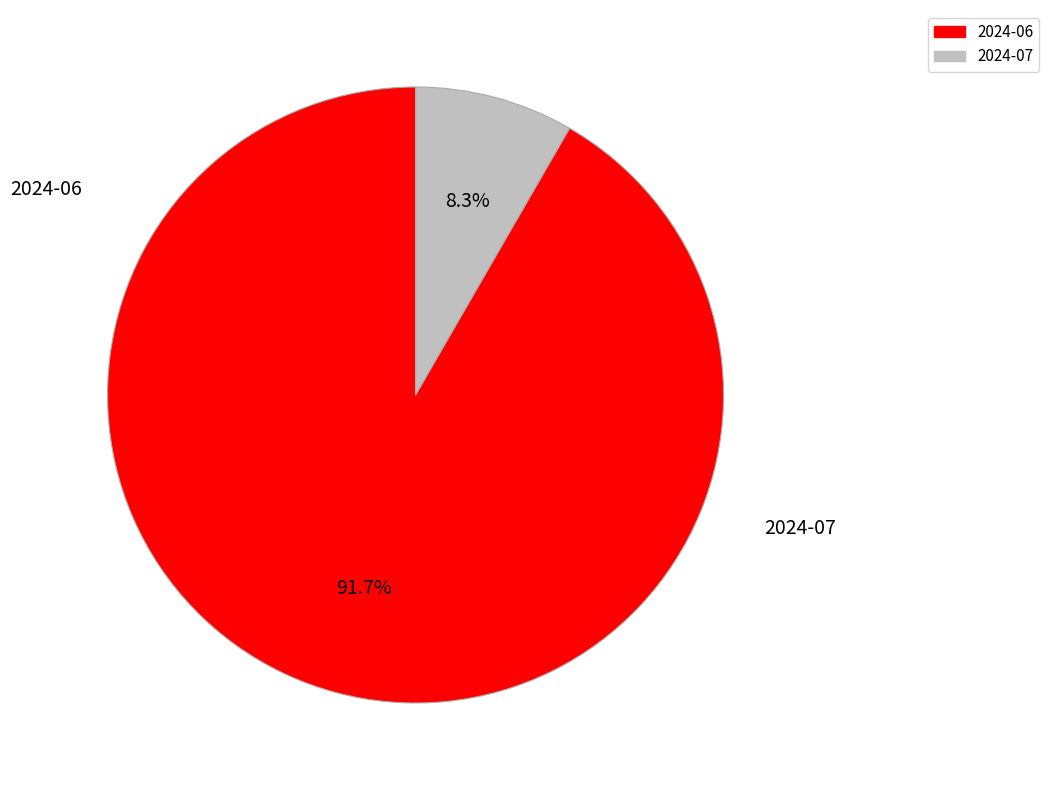

Does any single category account for the majority?

Yes